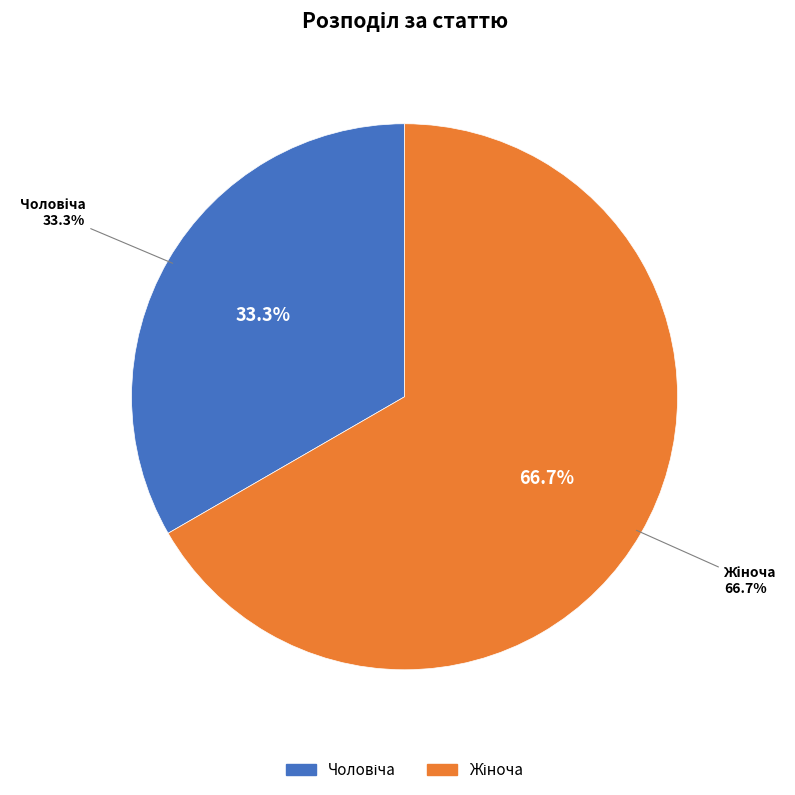

What is the smallest slice in the pie chart?

Чоловіча